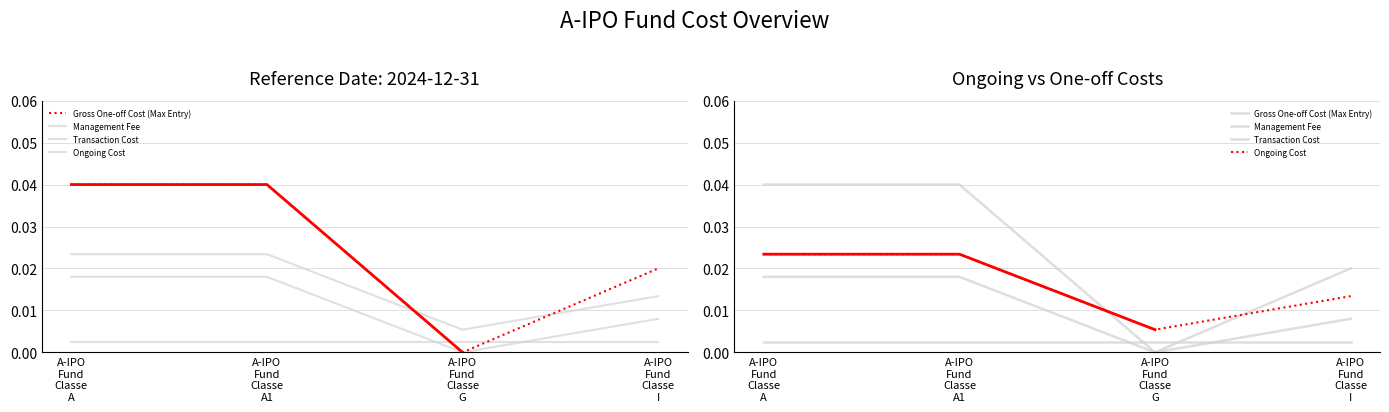

After their last crossing, which series has the higher values: Ongoing Cost or Gross One-off Cost (Max Entry)?

Gross One-off Cost (Max Entry)